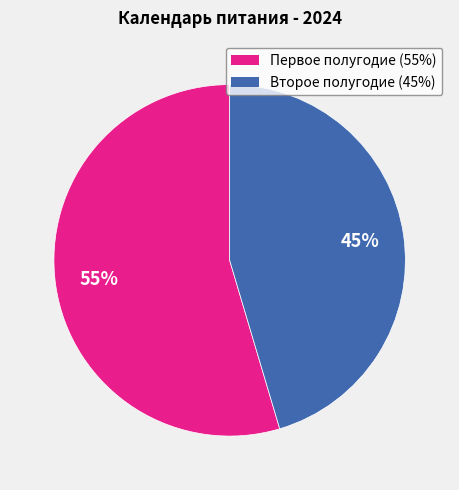

To the nearest percent, what is the average slice percentage?

50%